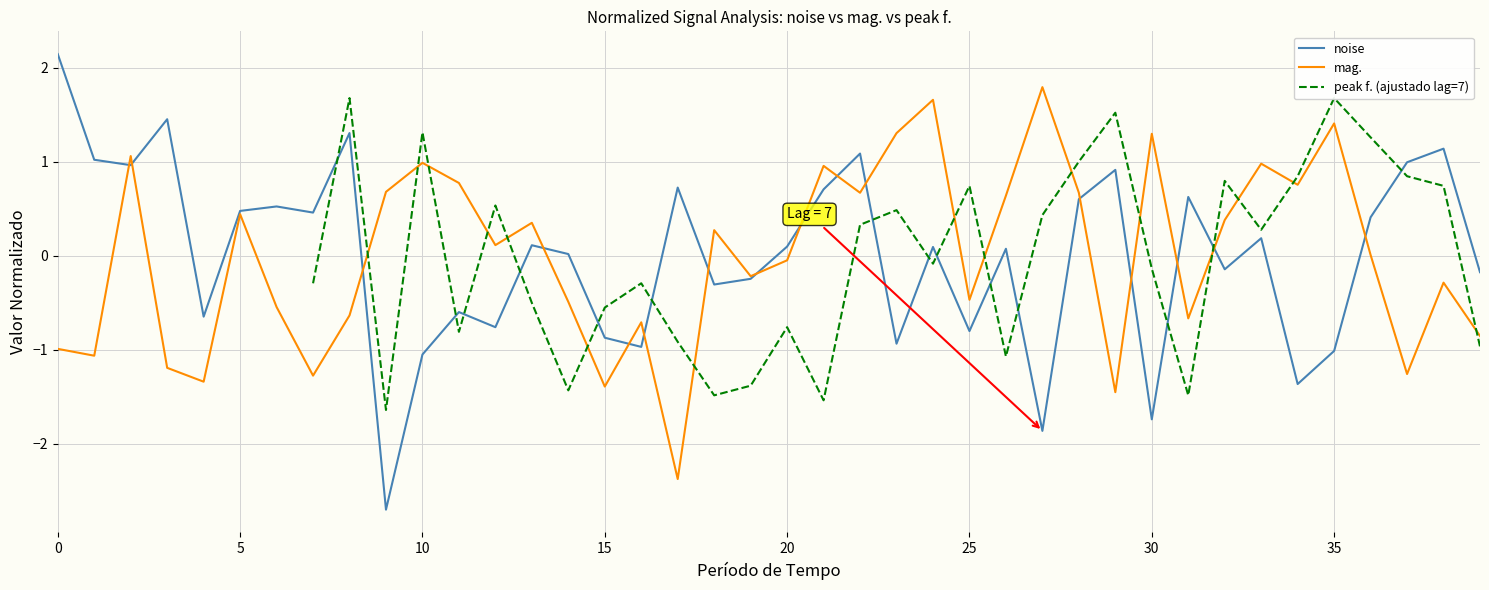

How many times do noise and peak f. (ajustado lag=7) cross each other?

14